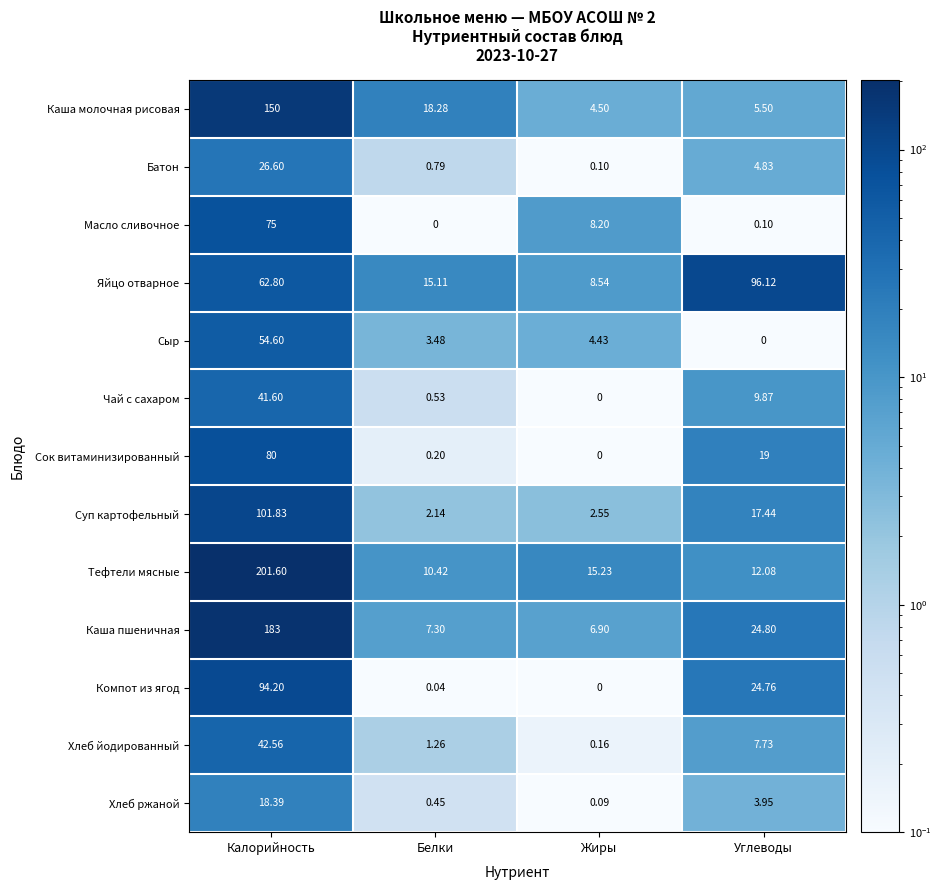

Between Калорийность and Углеводы, which series saw the biggest shift?

Тефтели мясные